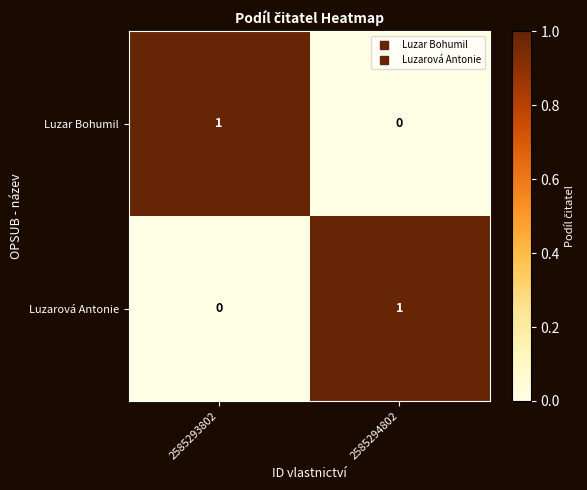

At which label does Luzarová Antonie reach its minimum?

2585293802